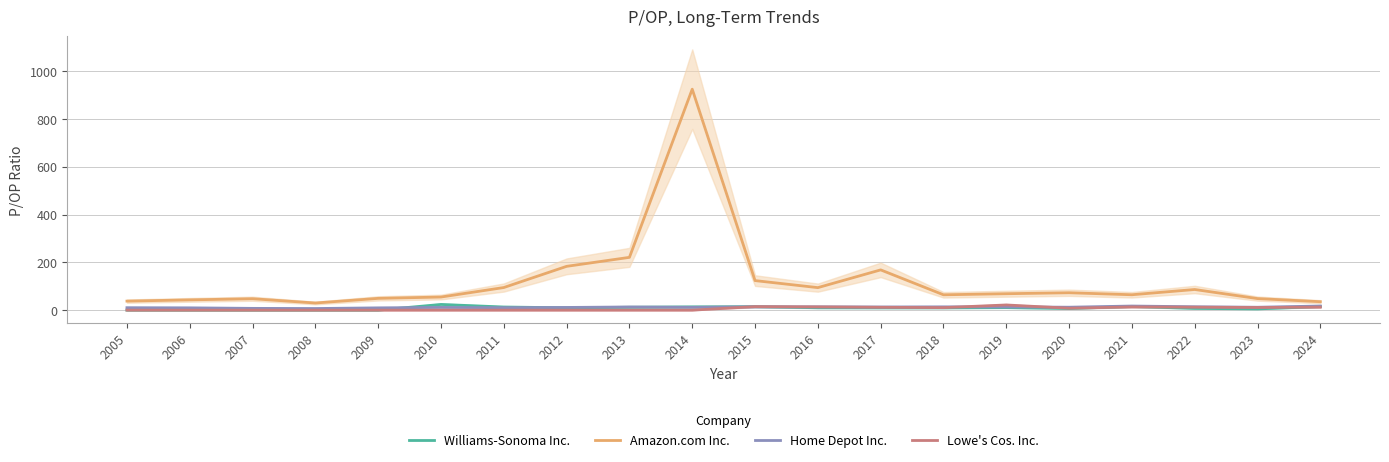

Between 2012 and 2021, which series saw the biggest shift?

Amazon.com Inc.